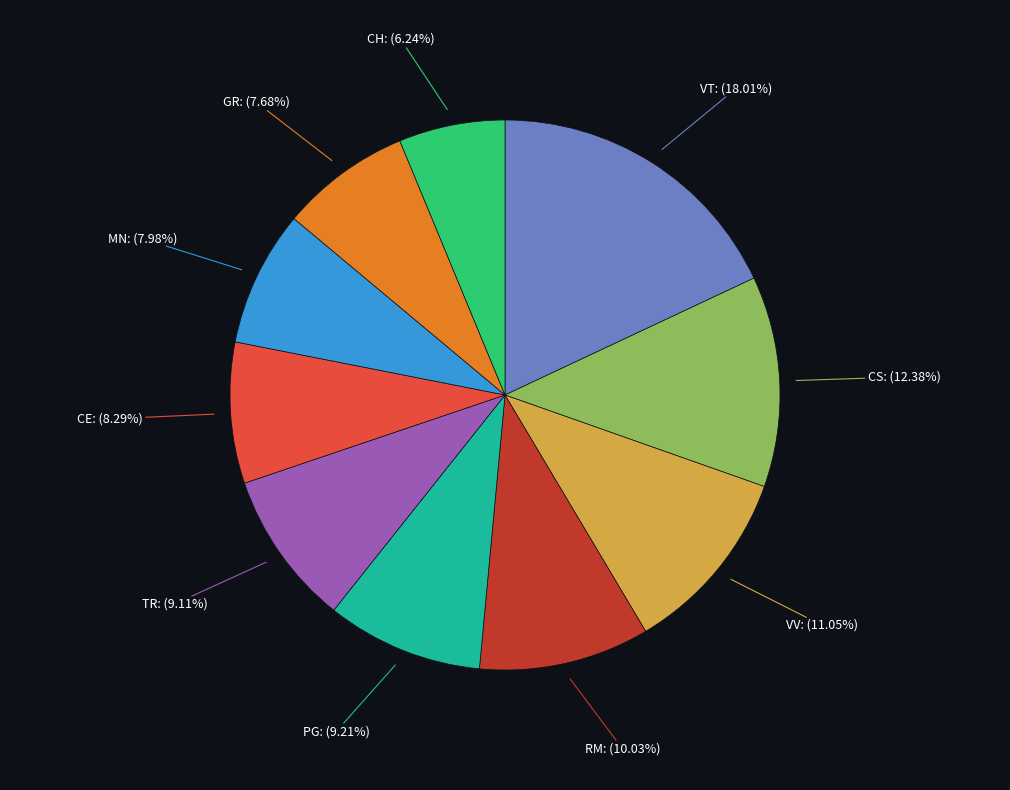

Does any single category account for the majority?

No